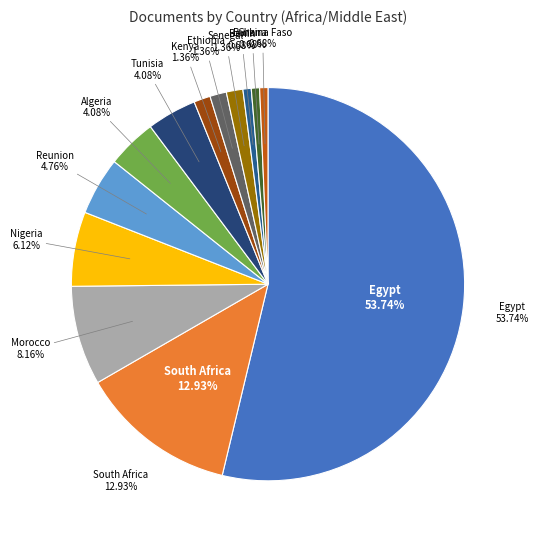

Is it true that Egypt is 48% of the pie?

False